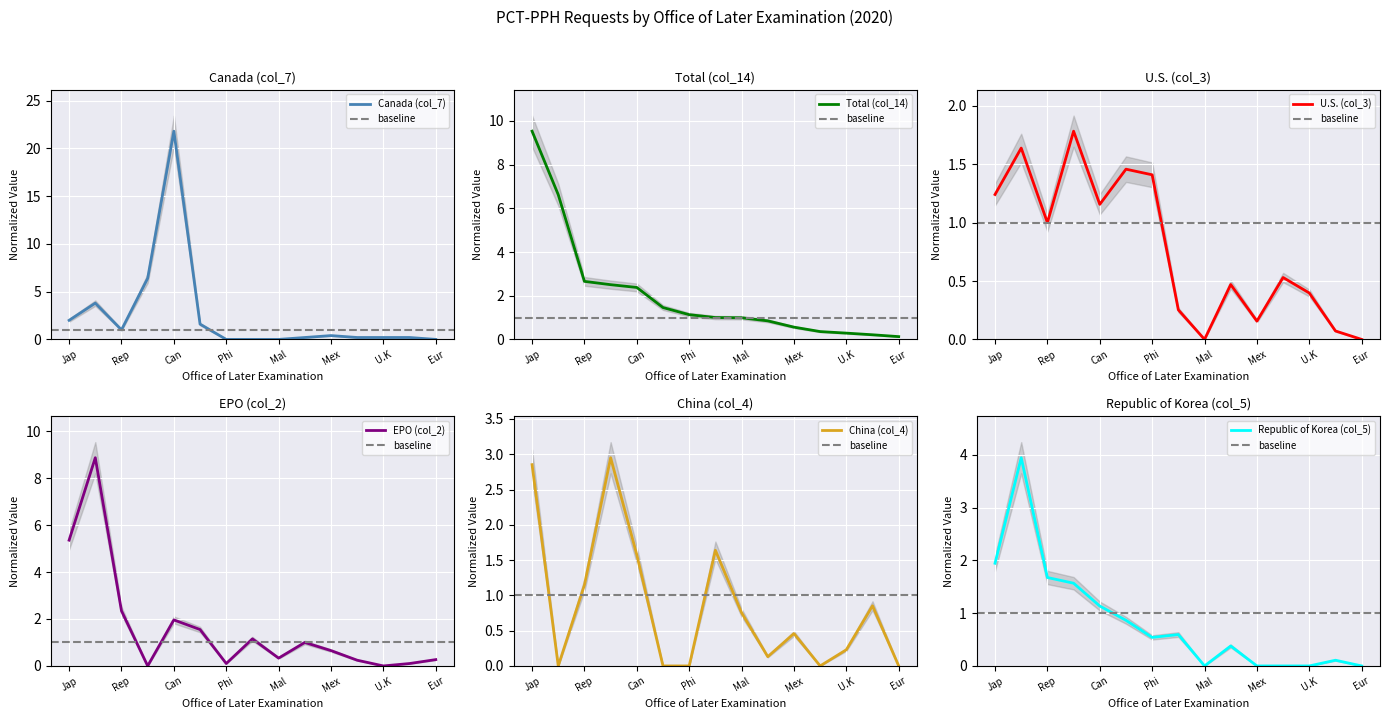

How many interior local peaks does the Republic of Korea (col_5) series have?

4